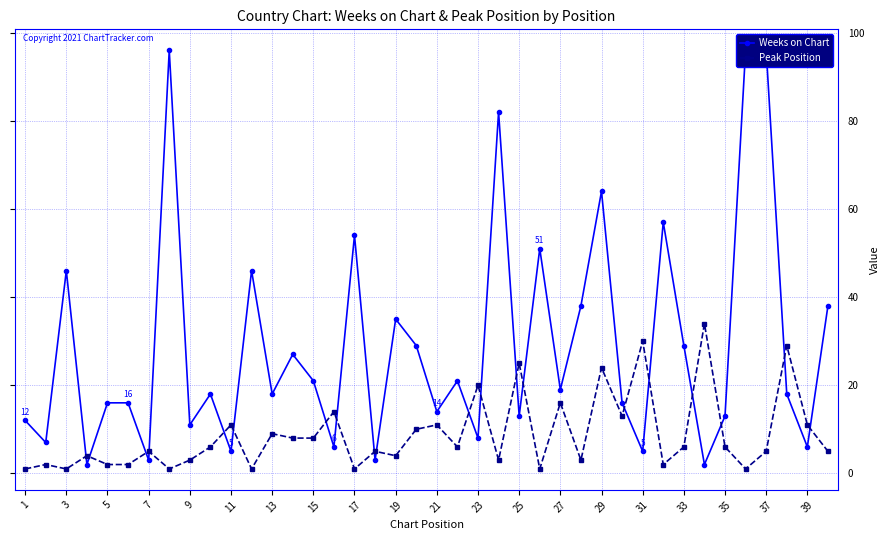

Reading left to right, extract all data points from this chart.

Weeks on Chart: 12	7	46	2	16	16	3	96	11	18	5	46	18	27	21	6	54	3	35	29	14	21	8	82	13	51	19	38	64	16	5	57	29	2	13	96	96	18	6	38
Peak Position: 1	2	1	4	2	2	5	1	3	6	11	1	9	8	8	14	1	5	4	10	11	6	20	3	25	1	16	3	24	13	30	2	6	34	6	1	5	29	11	5